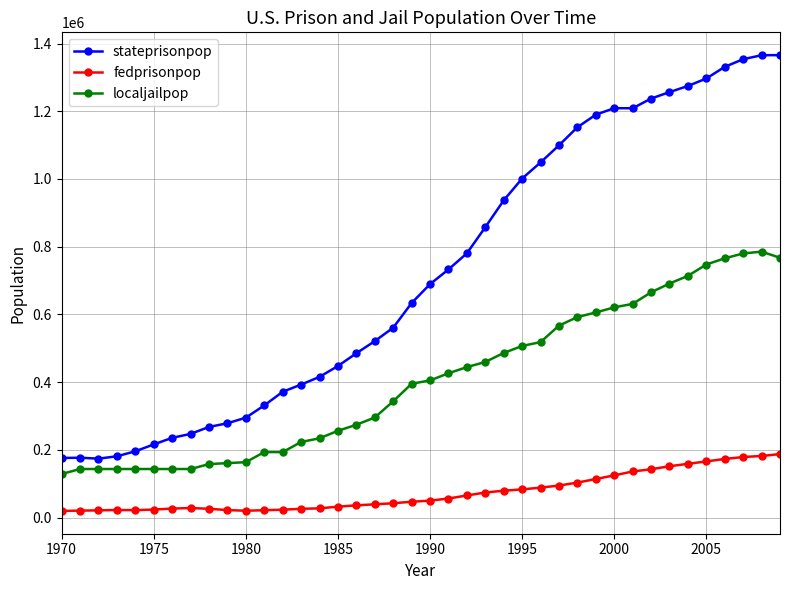

What is the difference between the maximum and minimum values in the stateprisonpop series?

1191309